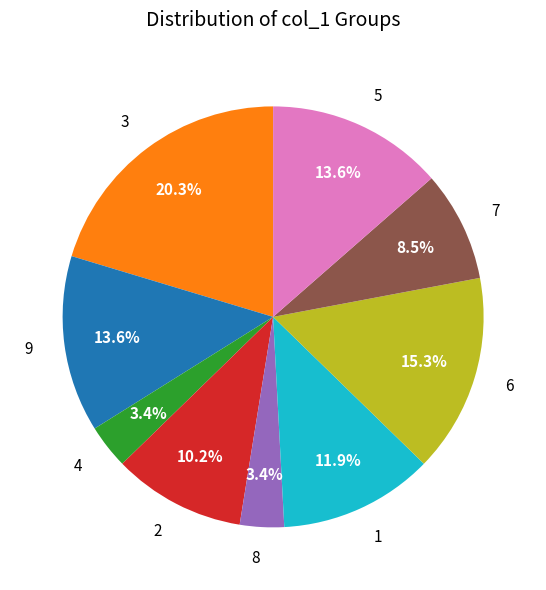

To the nearest percent, what is the average slice percentage?

11%